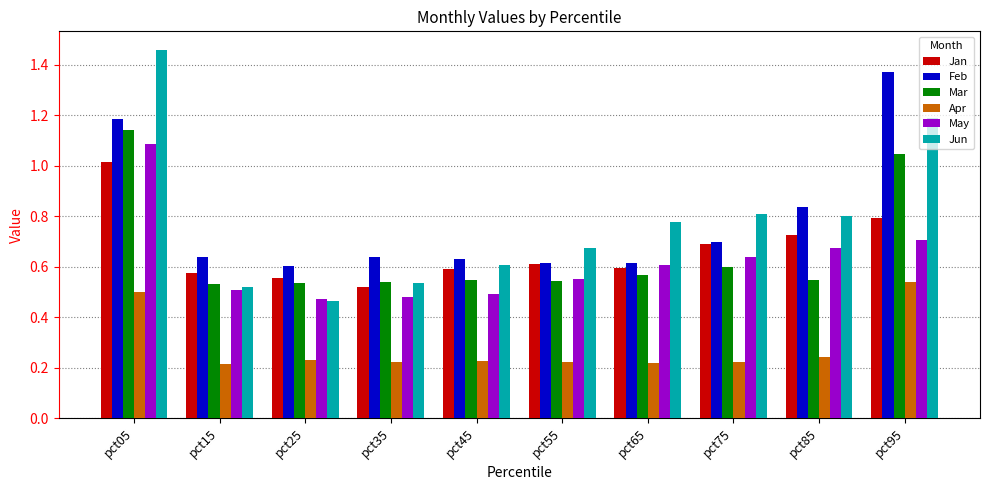

At which category does the chart reach its peak across all series?

pct05